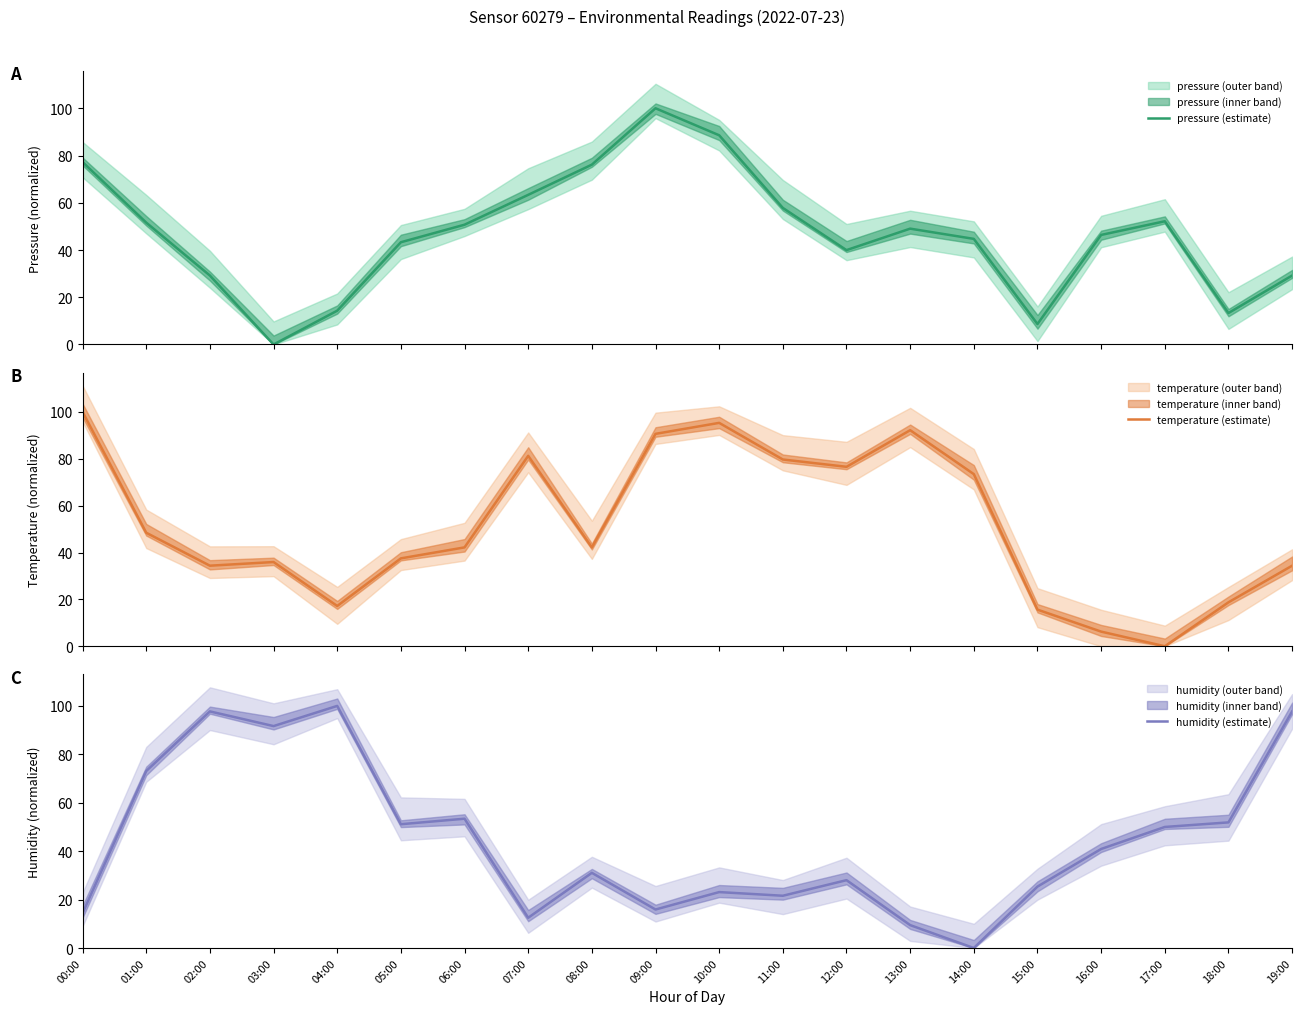

What position from the right is 11:00?

9